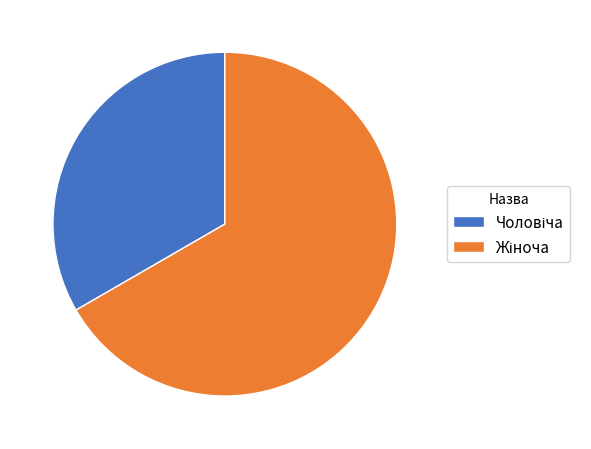

Is there any slice that represents more than half of the pie?

Yes